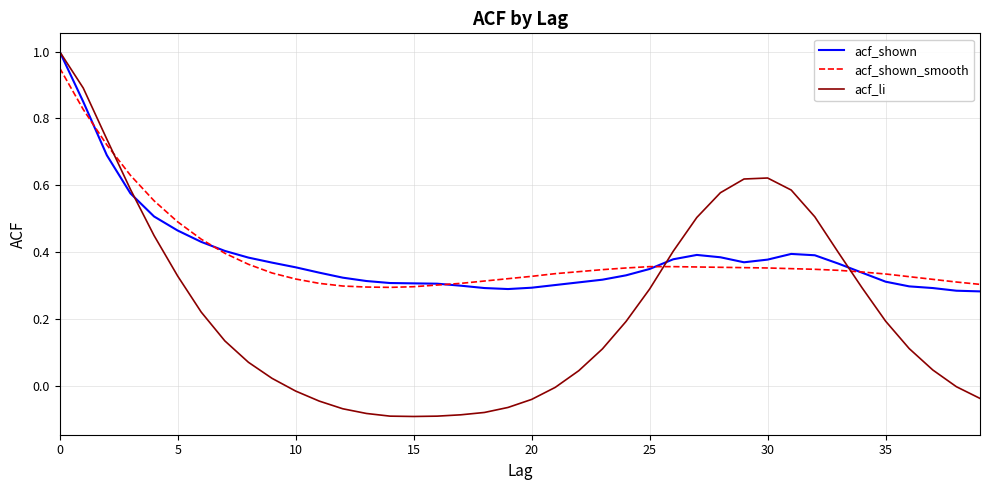

Which series has the widest spread of values?

acf_li